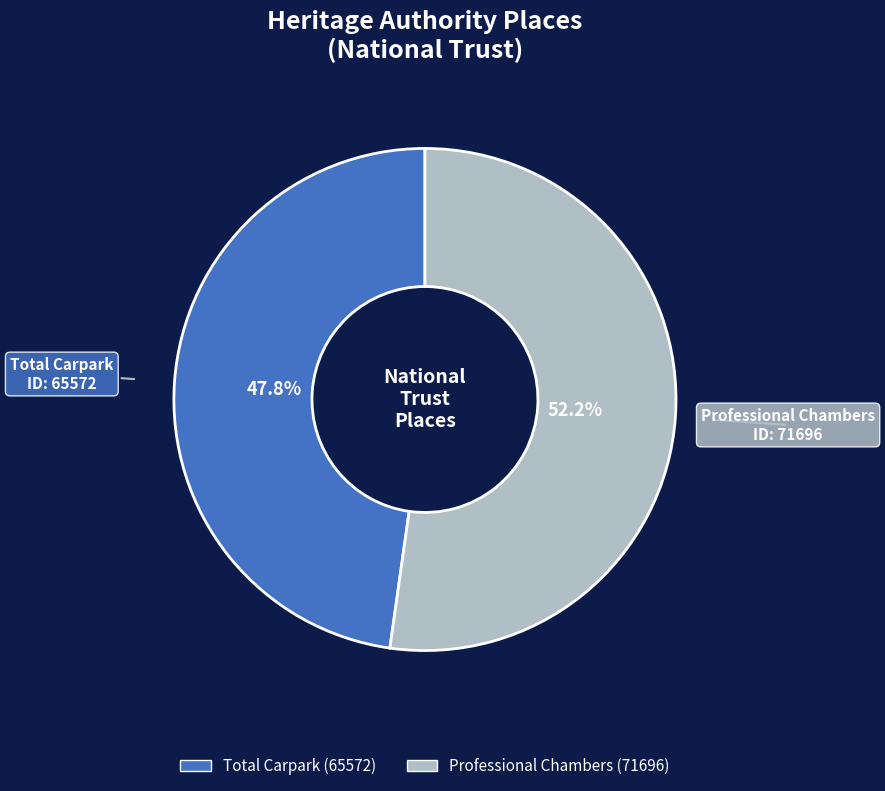

Is there a majority slice in this chart?

Yes